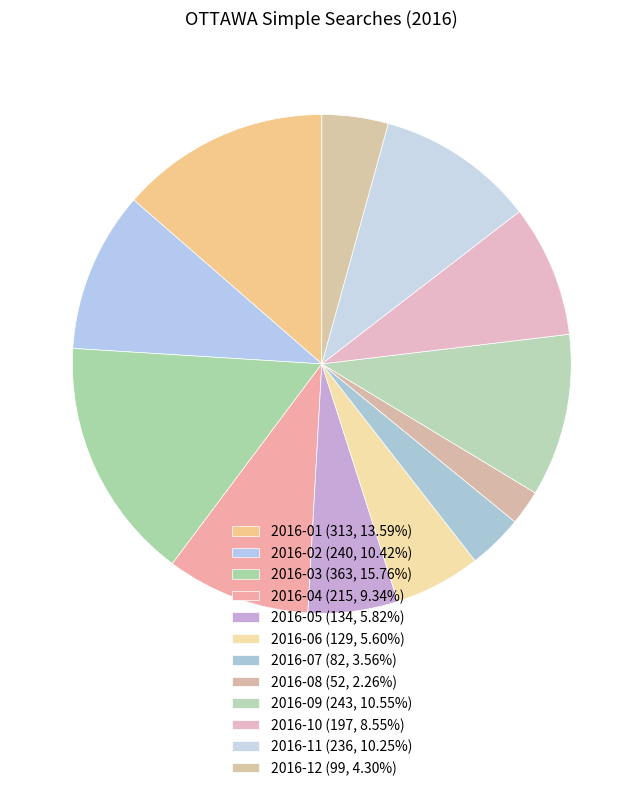

How many segments does this pie chart have?

12